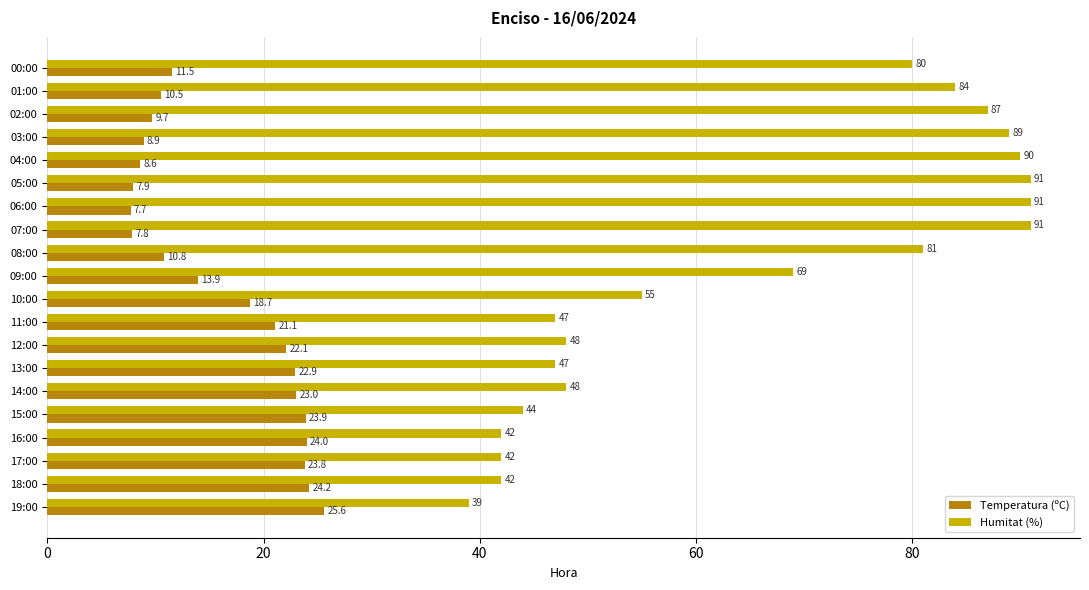

At how many categories does at least one series exceed 67?

10